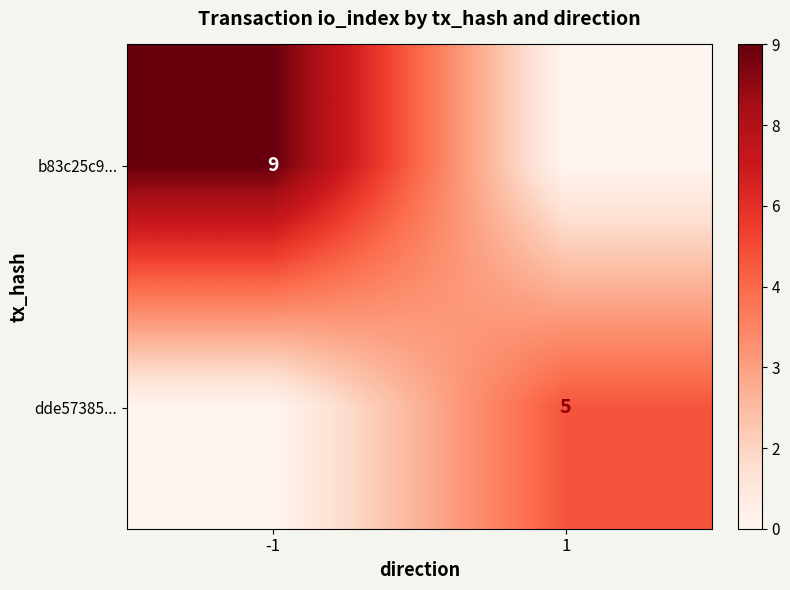

True or false: dde57385... has a value of 3 at 1.

False